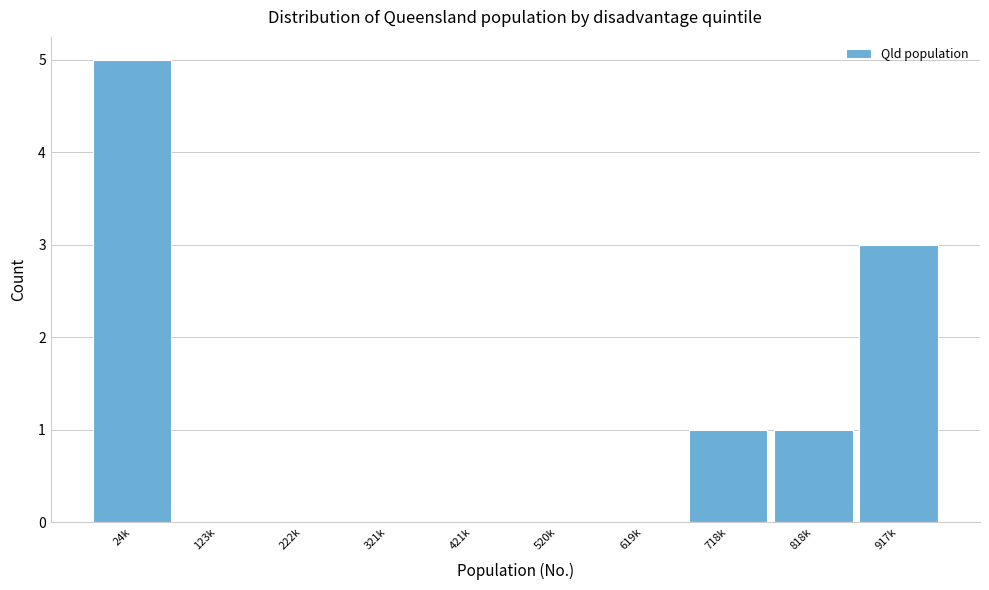

Reading right to left, list all the values displayed in this chart.

917k=3	818k=1	718k=1	619k=0	520k=0	421k=0	321k=0	222k=0	123k=0	24k=5